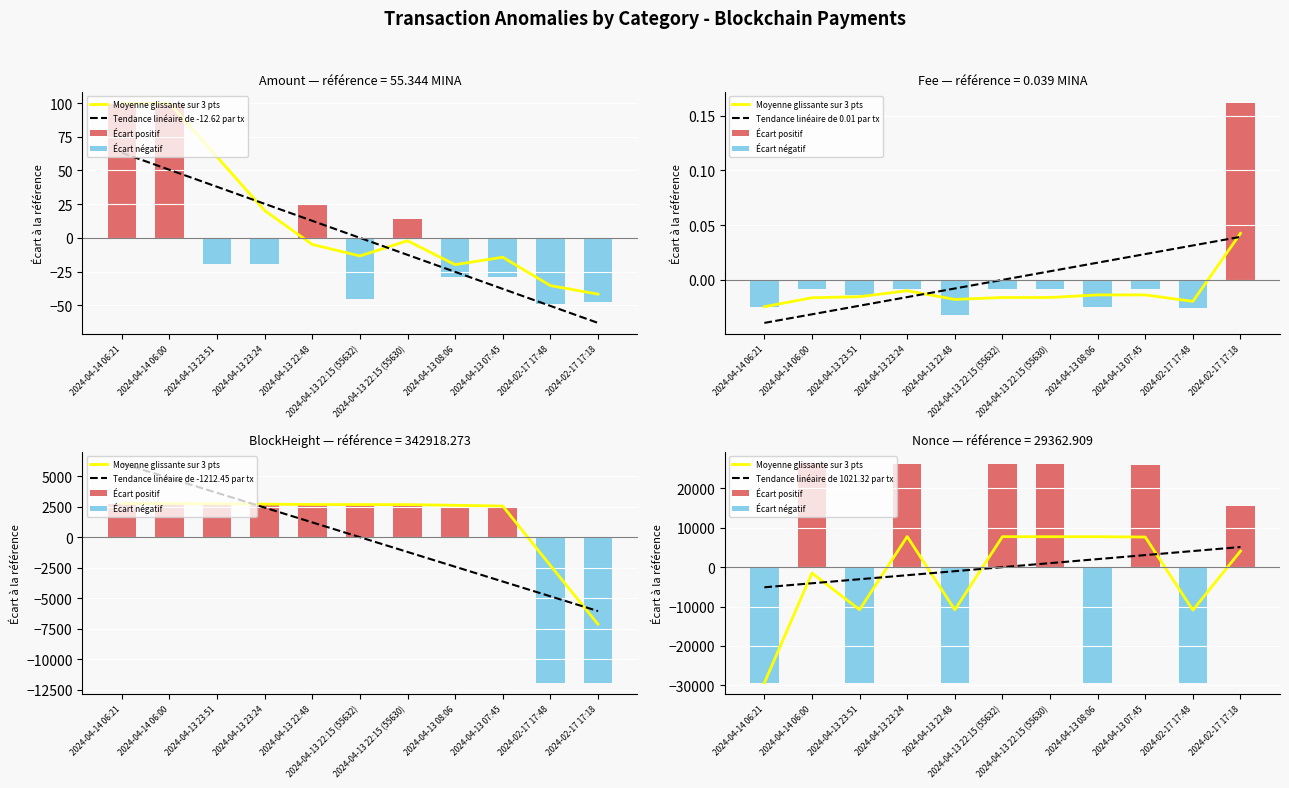

True or false: BlockHeight has a value of -4445.8 at 2024-02-17 17:18.

False